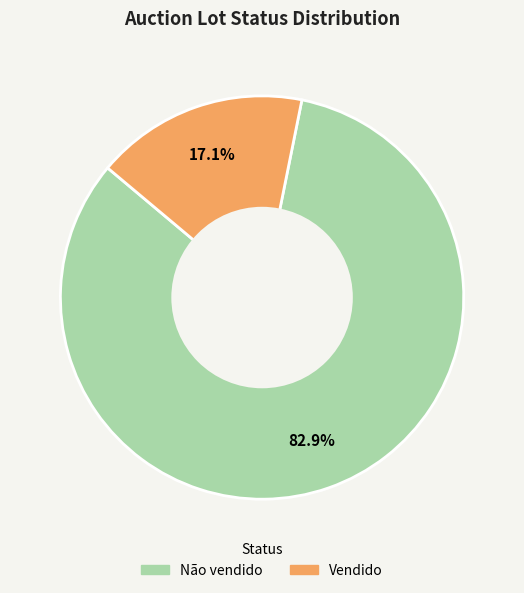

Is it true that Vendido is 17% of the pie?

True